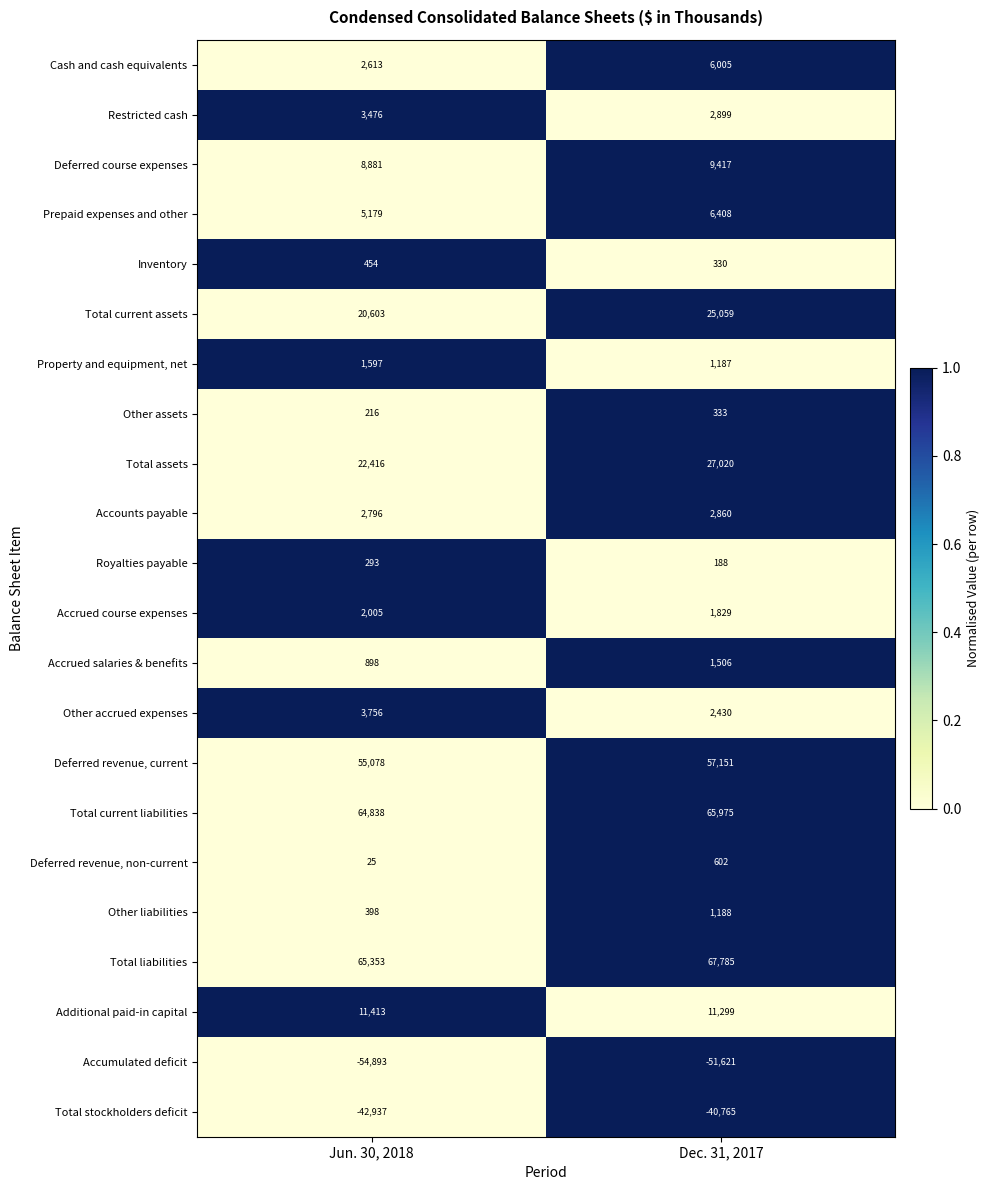

At which category does the chart reach its peak across all series?

Dec. 31, 2017